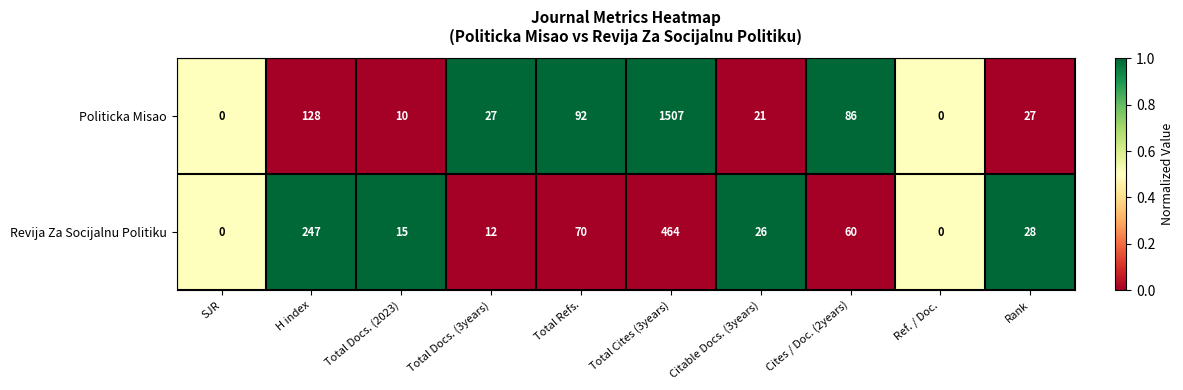

What is the average value of the Revija Za Socijalnu Politiku series?

92